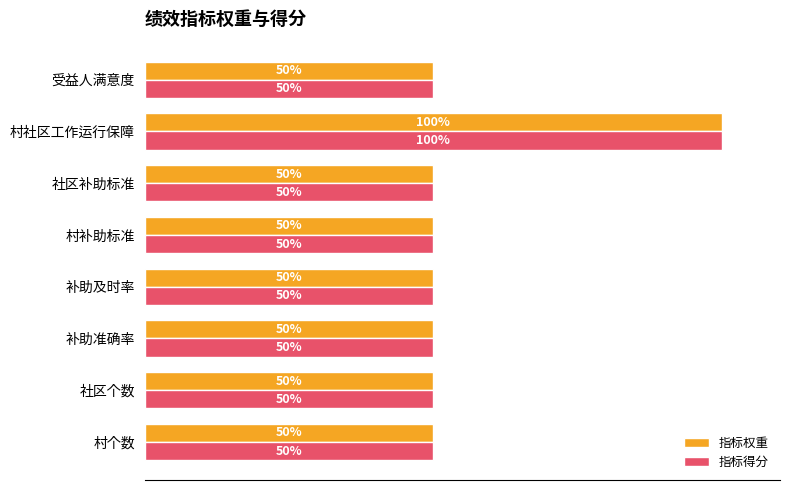

At which category does the chart reach its peak across all series?

村社区工作运行保障